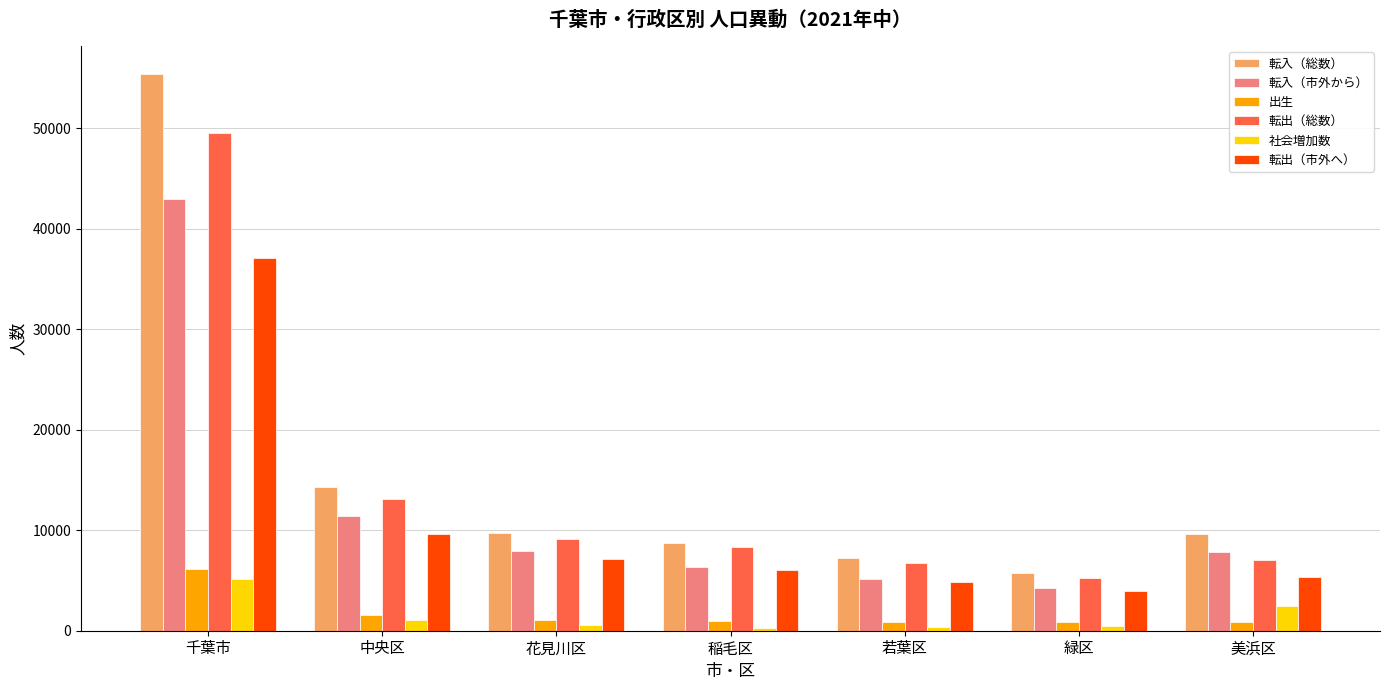

At 千葉市, list the series in order from largest to smallest.

転入（総数）, 転出（総数）, 転入（市外から）, 転出（市外へ）, 出生, 社会増加数